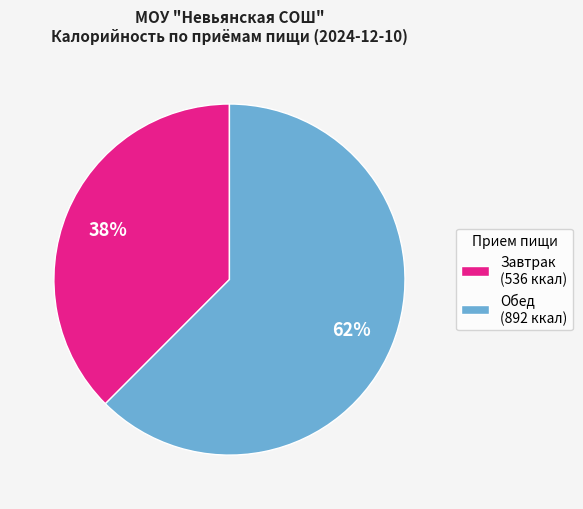

To the nearest percent, what is the average slice percentage?

50%